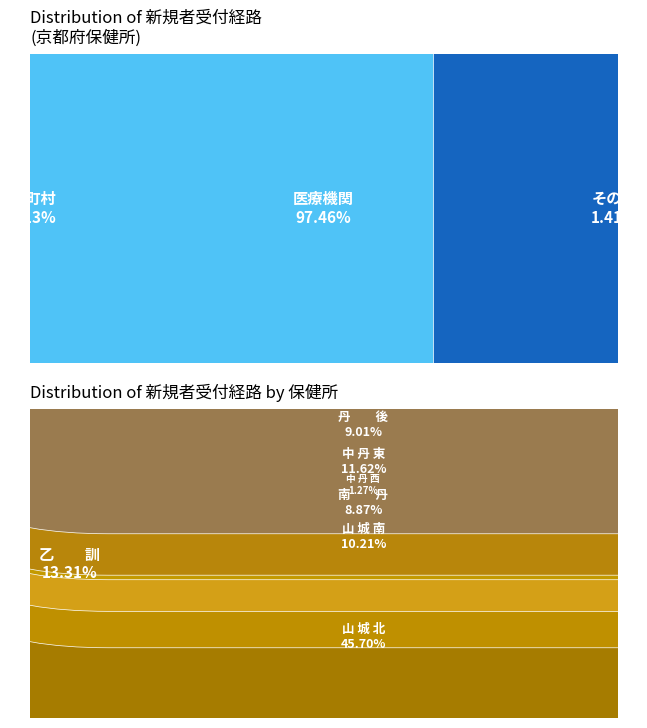

What is the largest slice in the pie chart?

医療機関